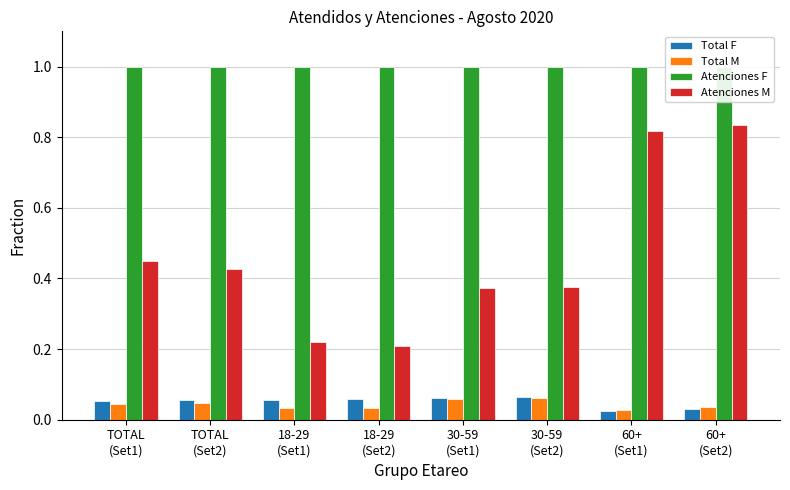

What is the label of the 4th bar from the left?

18-29
(Set2)